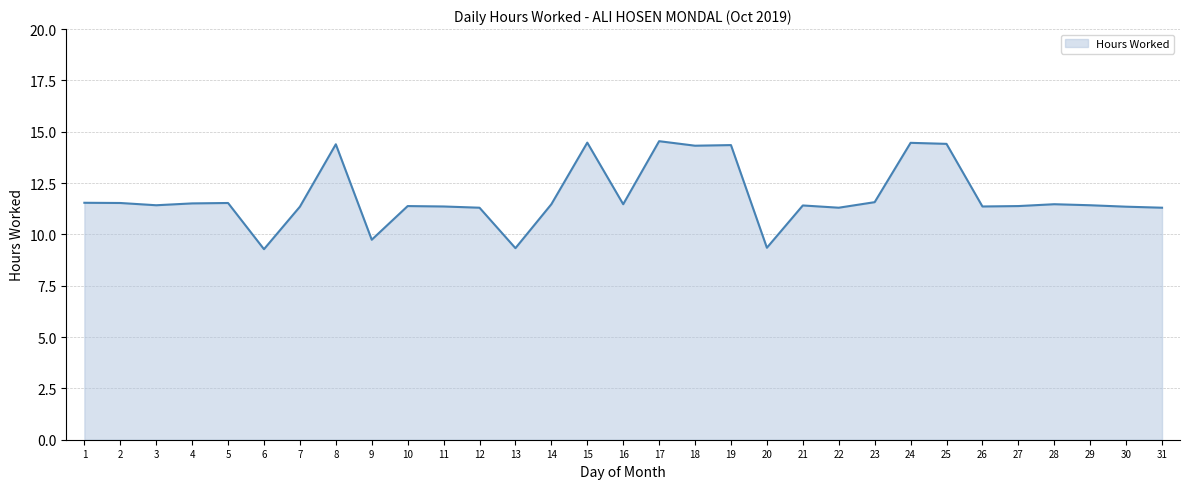

The chart shows a value of 6.5 at 28. True or false?

False